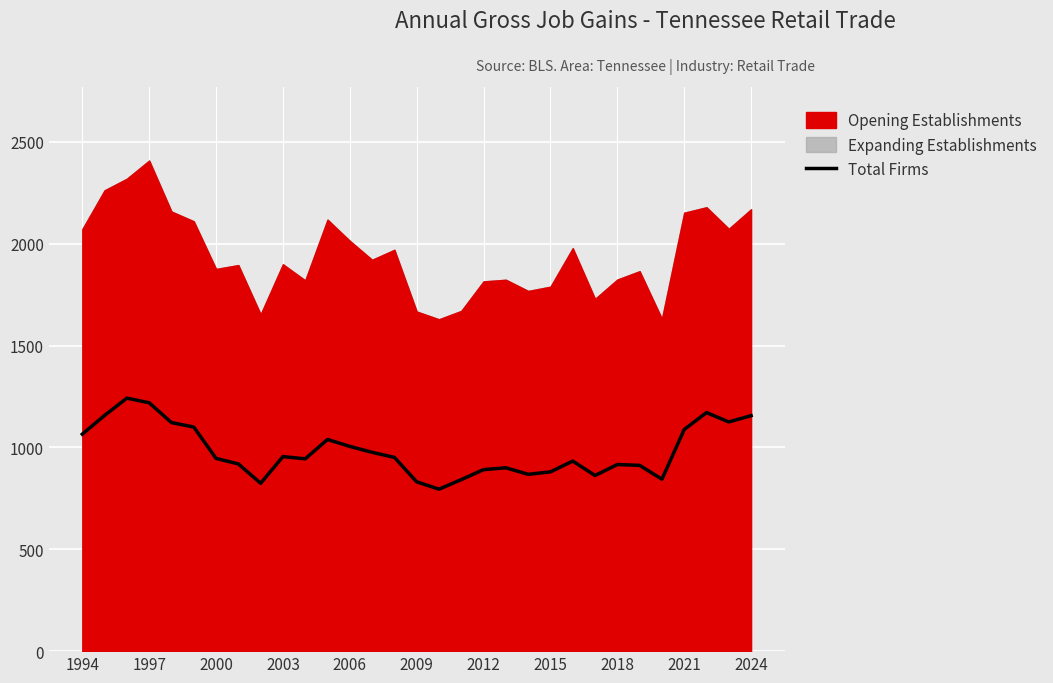

How many points are higher than both their immediate neighbors (excluding endpoints)?

7